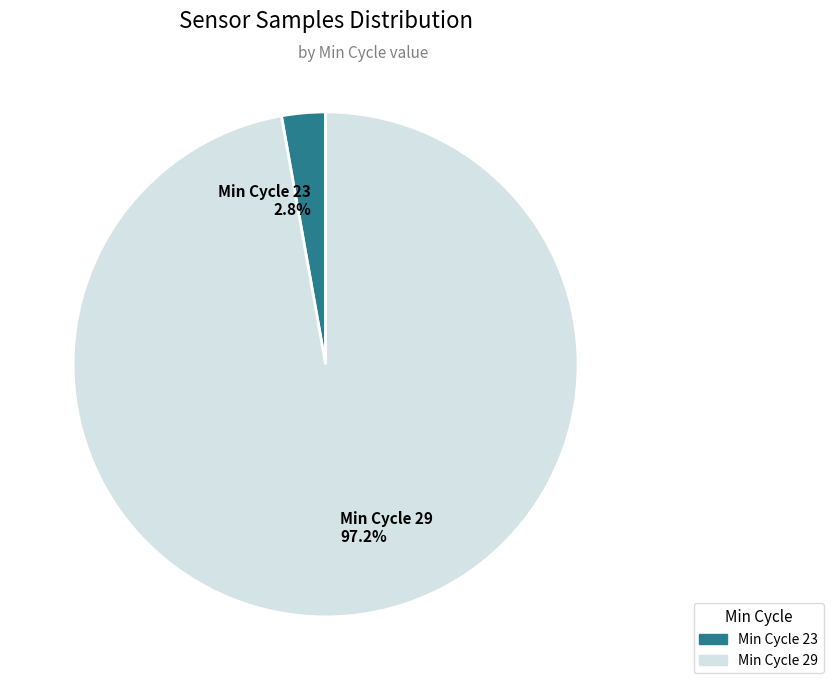

What percentage is NOT represented by Min Cycle 23?

97.2%